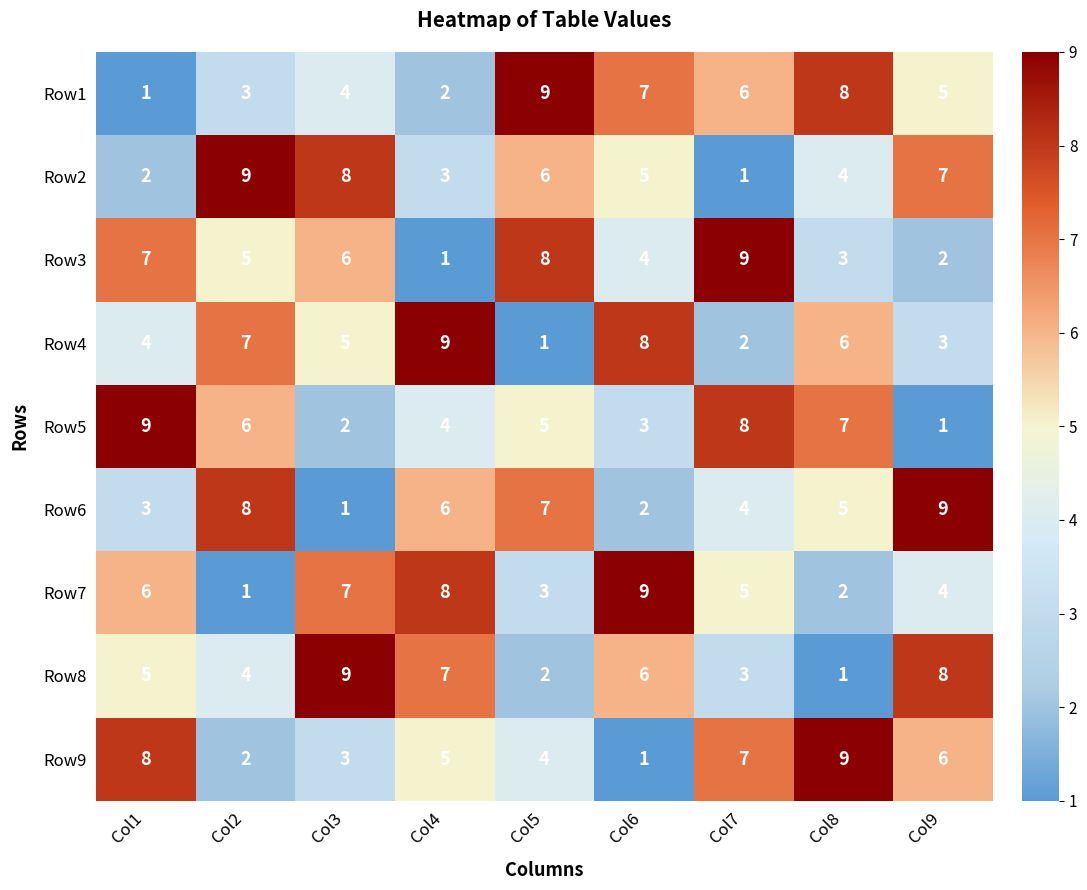

The value of Row6 at Col2 is 13. True or false?

False